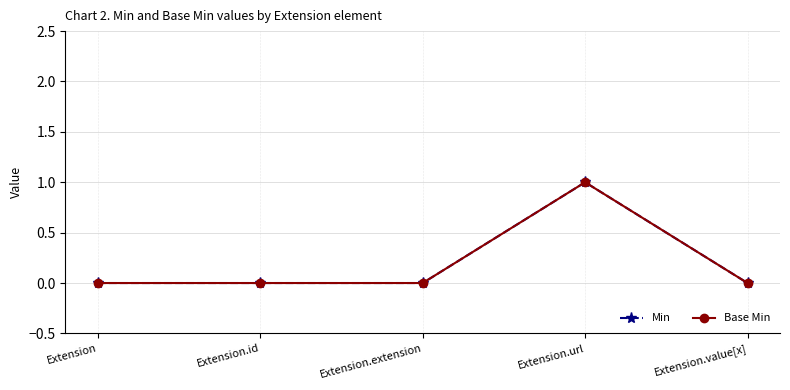

What is the maximum value shown in the chart?

1